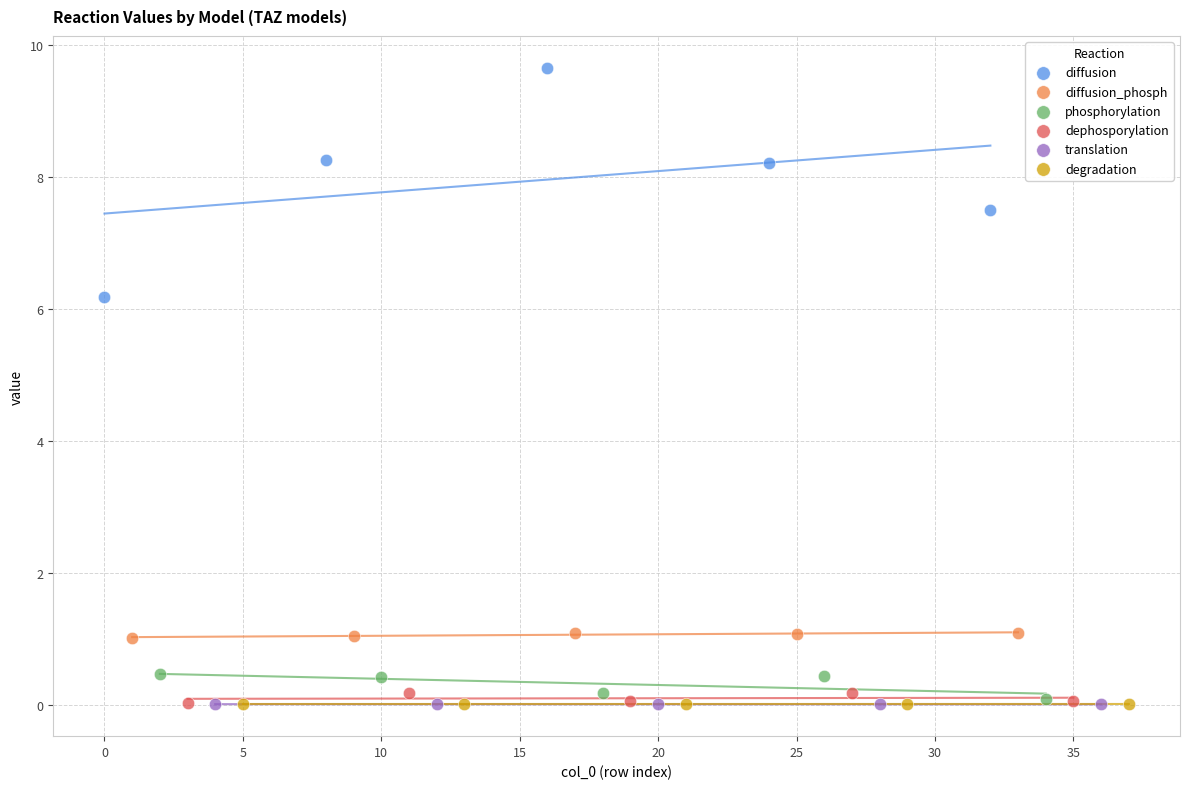

Which series has the widest spread of Y values?

diffusion